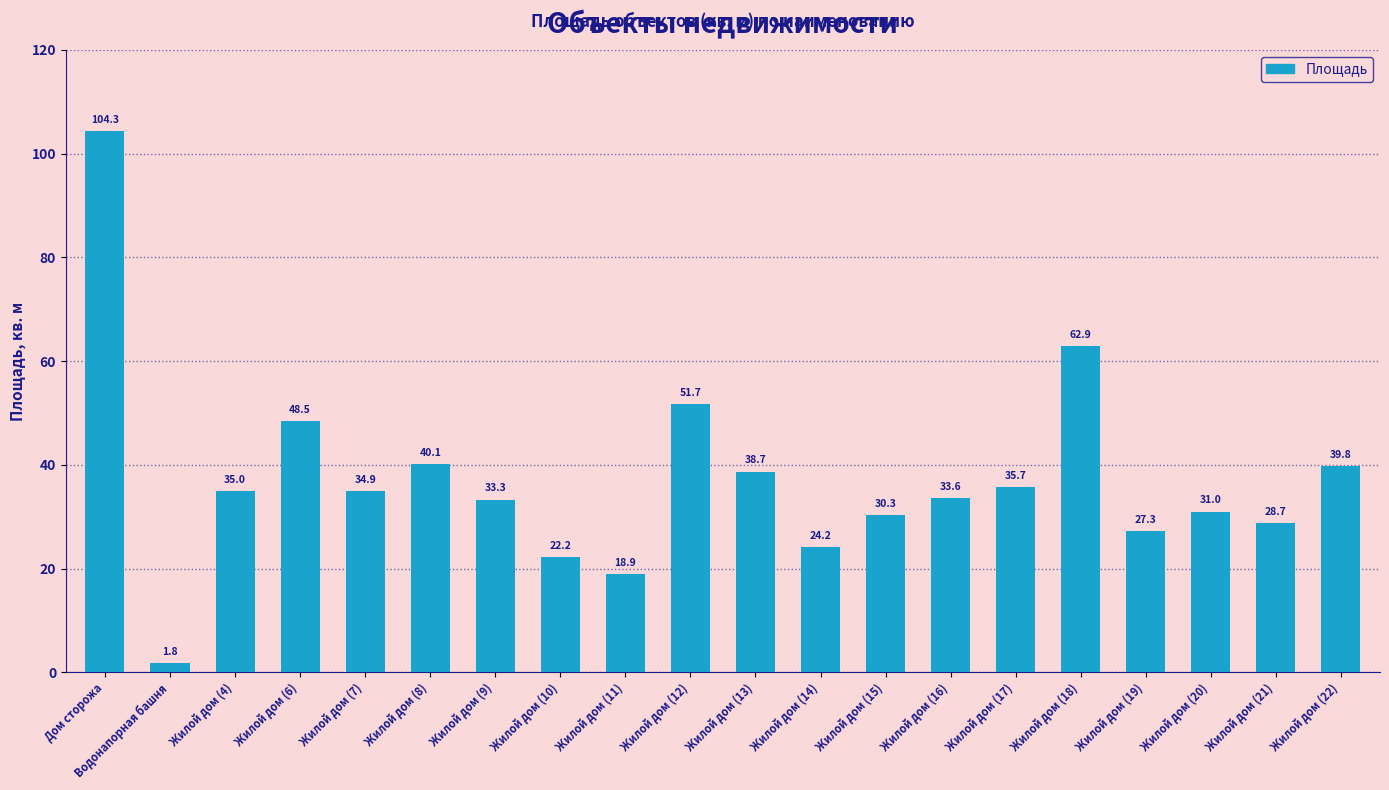

What is the difference between the maximum and second lowest values?

85.4